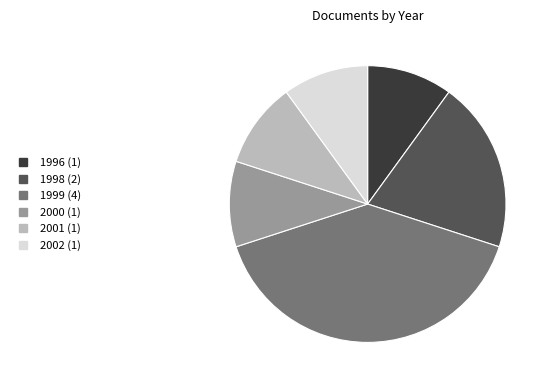

Is there any slice that represents more than half of the pie?

No